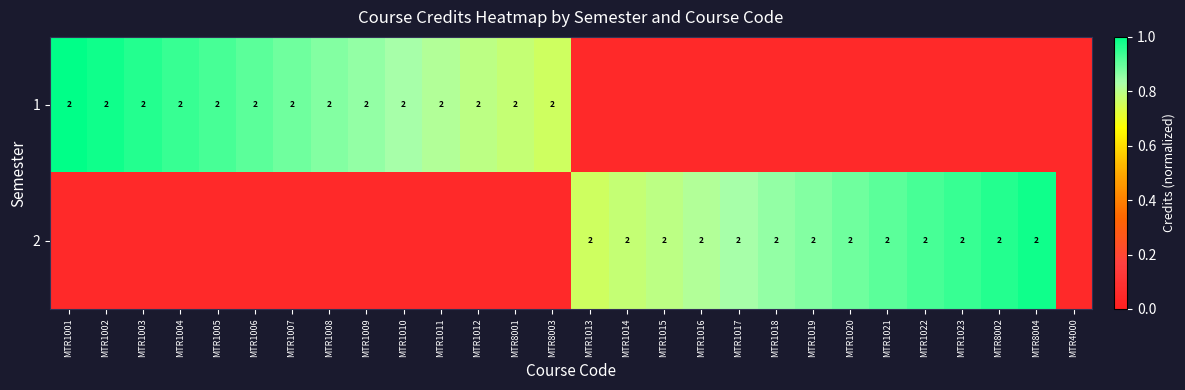

Rank the series by their average value, from lowest to highest.

2, 1